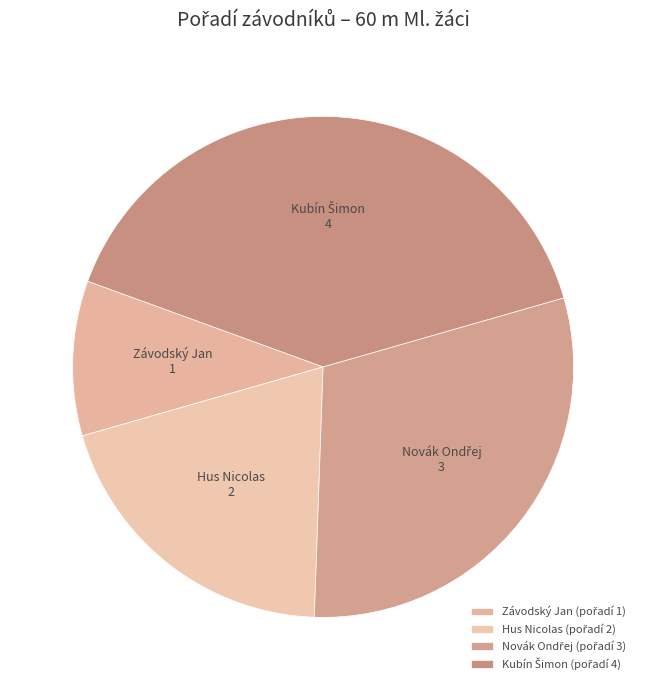

How many segments does this pie chart have?

4